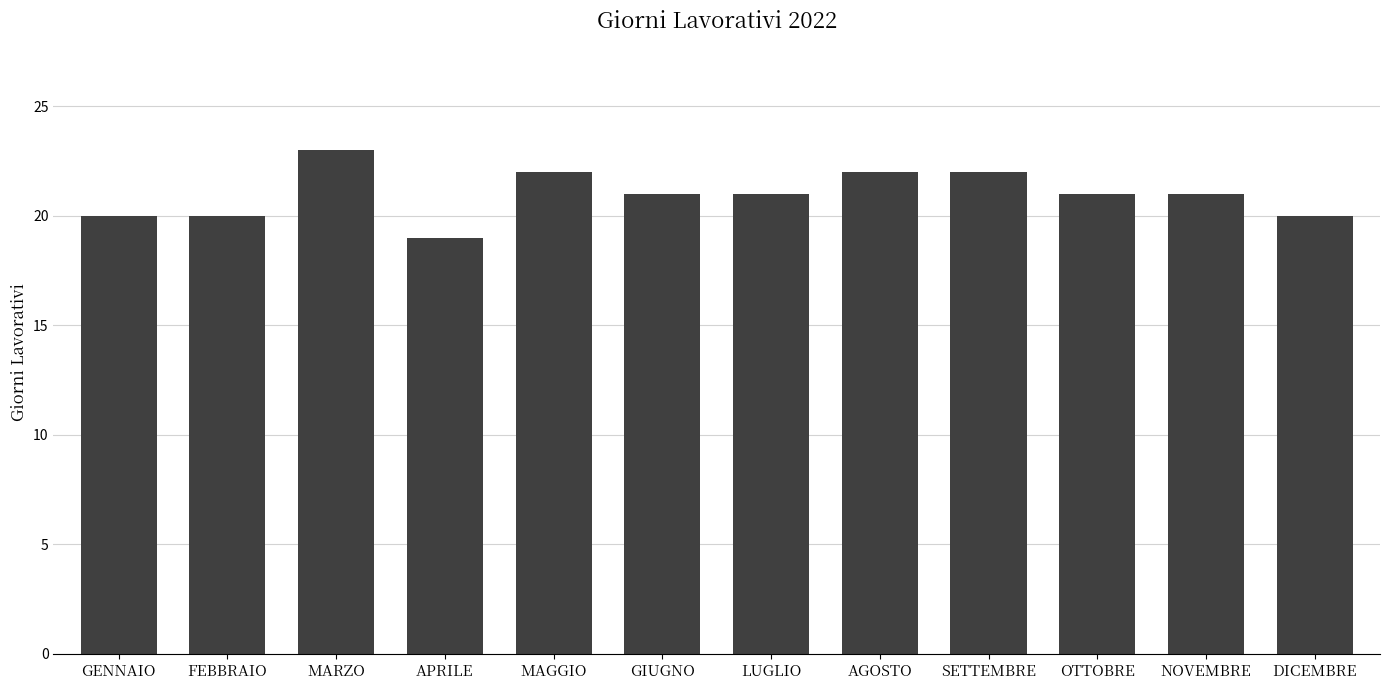

Approximately how many times larger is the value at MAGGIO compared to GENNAIO?

1.1